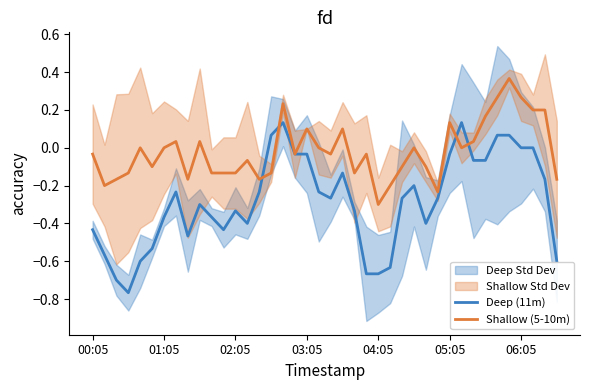

Where does the Deep (11m) series first go above 0?

15